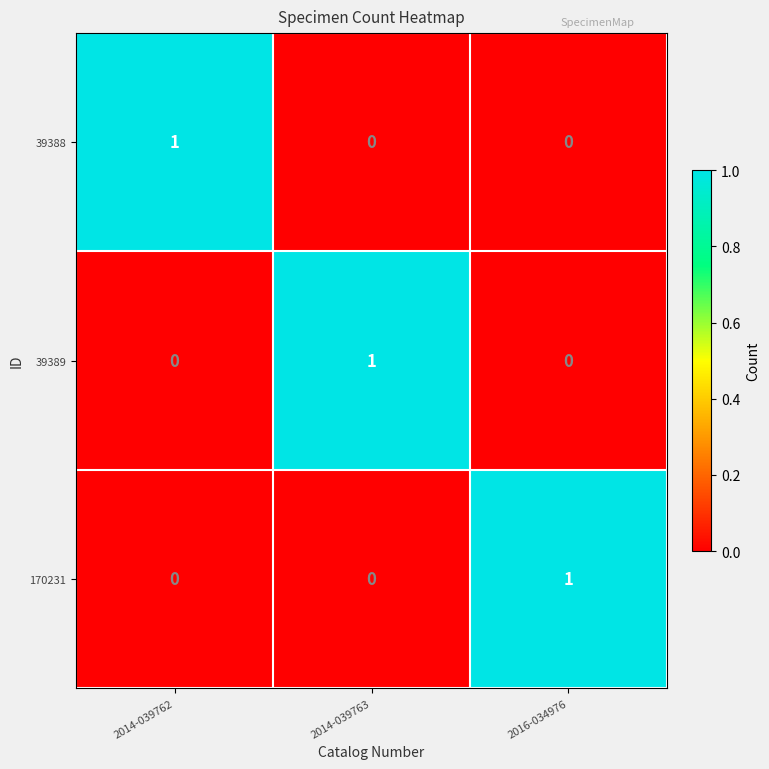

Count the 39388 values in the range 0 to 1.

3